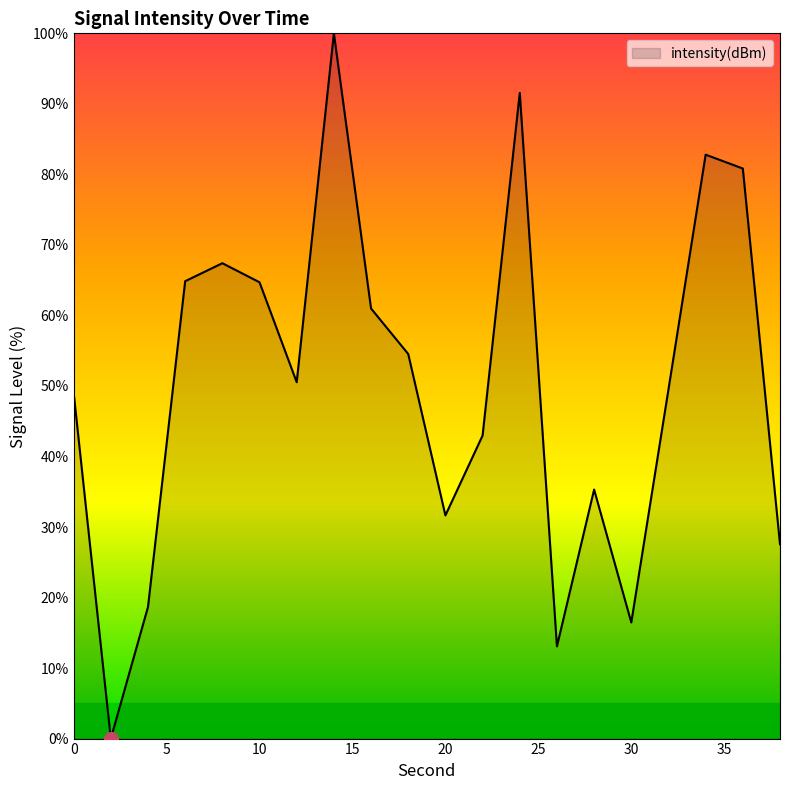

What is the difference between the maximum and minimum values?

100.0